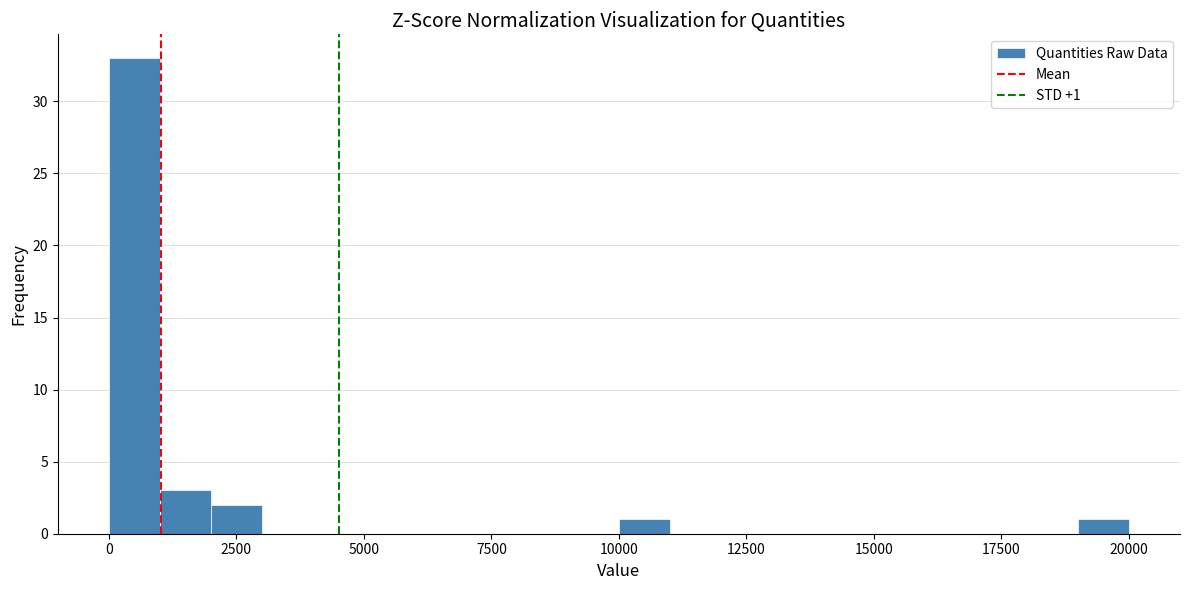

Around what value on the x-axis is the tallest bar? Give the approximate position of its centre, as read against the axis.

500